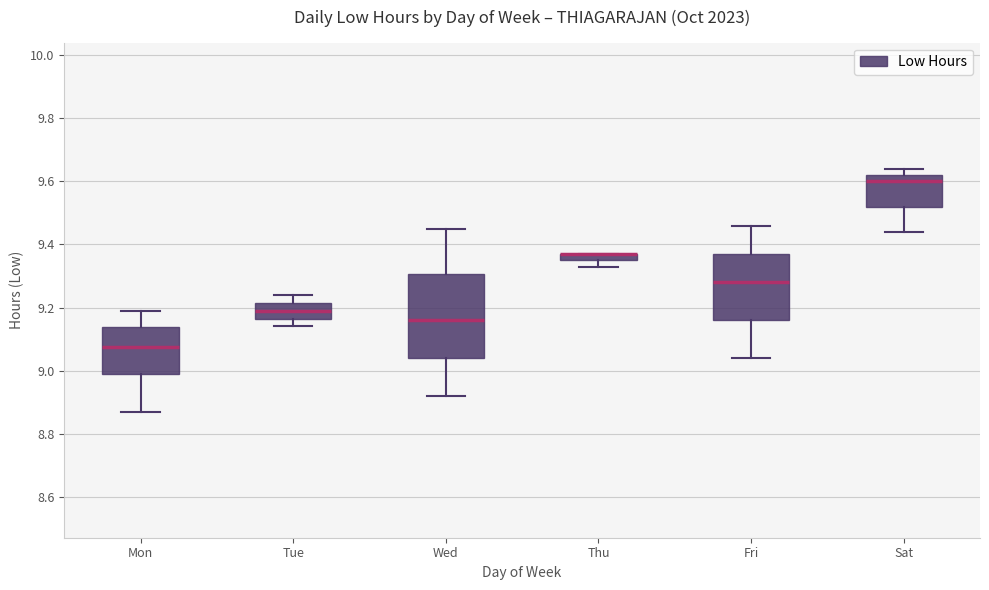

Where does the lower whisker of the box for Sat end on the y-axis? The values are not printed on the chart, so give them approximately, as read against the axis.

9.44